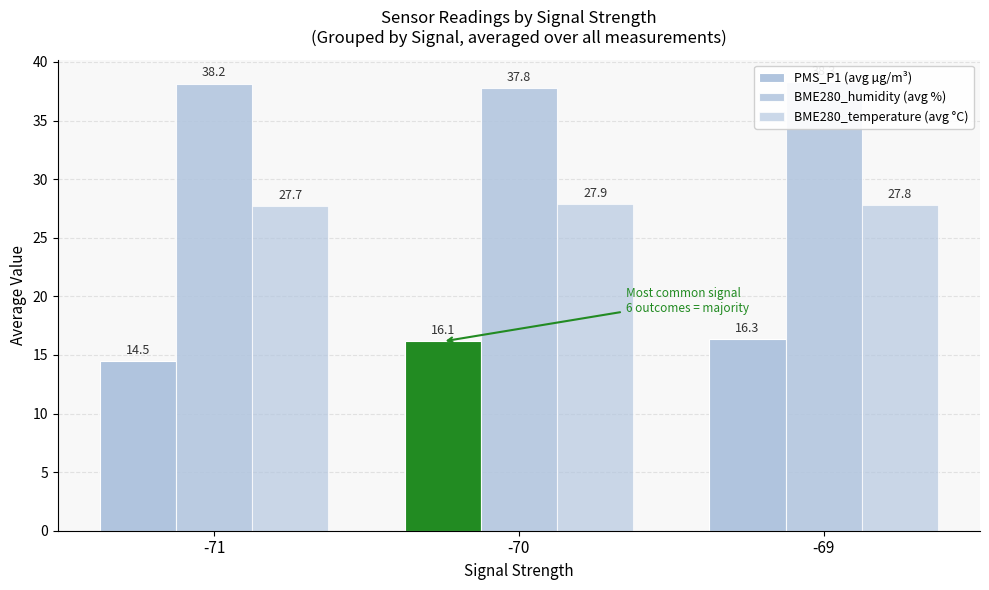

Between -69 and -71, which is larger?

-69